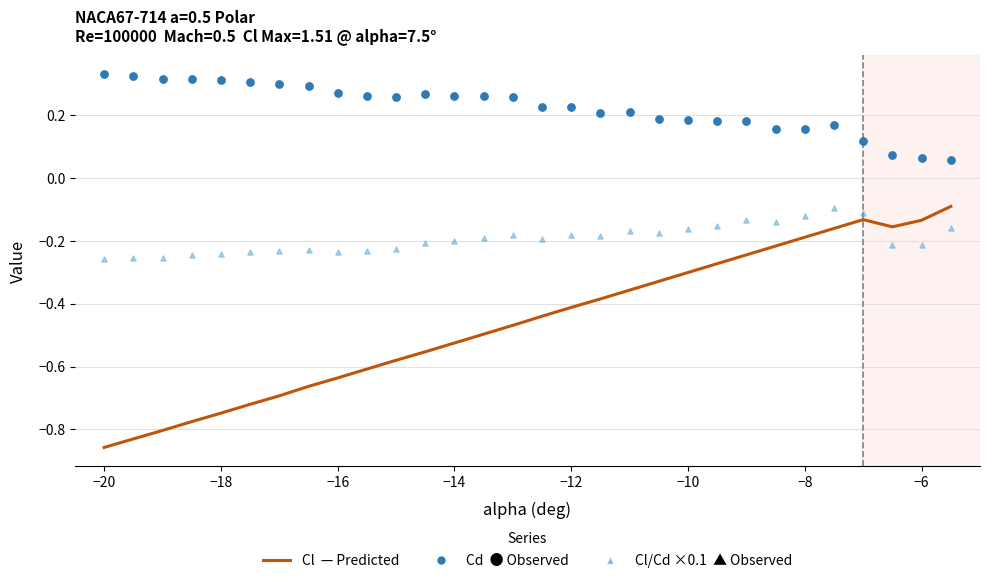

What are all the series names shown in the legend?

Cl (predicted), Cd (observed), Cl/Cd ×0.1 (observed)